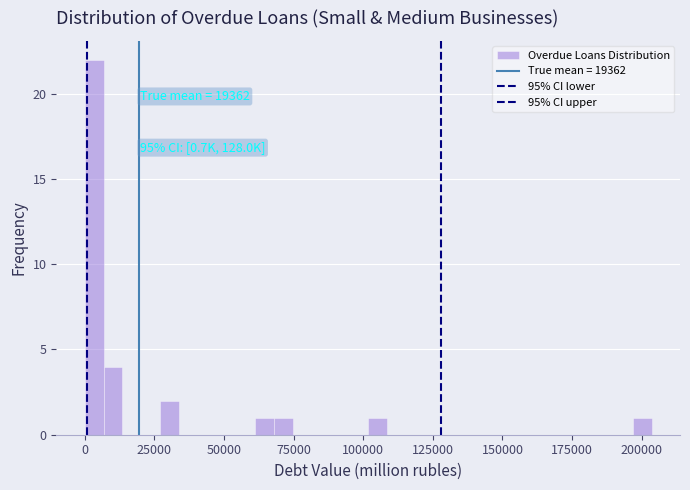

Read against the x-axis, roughly where is the centre of the tallest bar?

5000